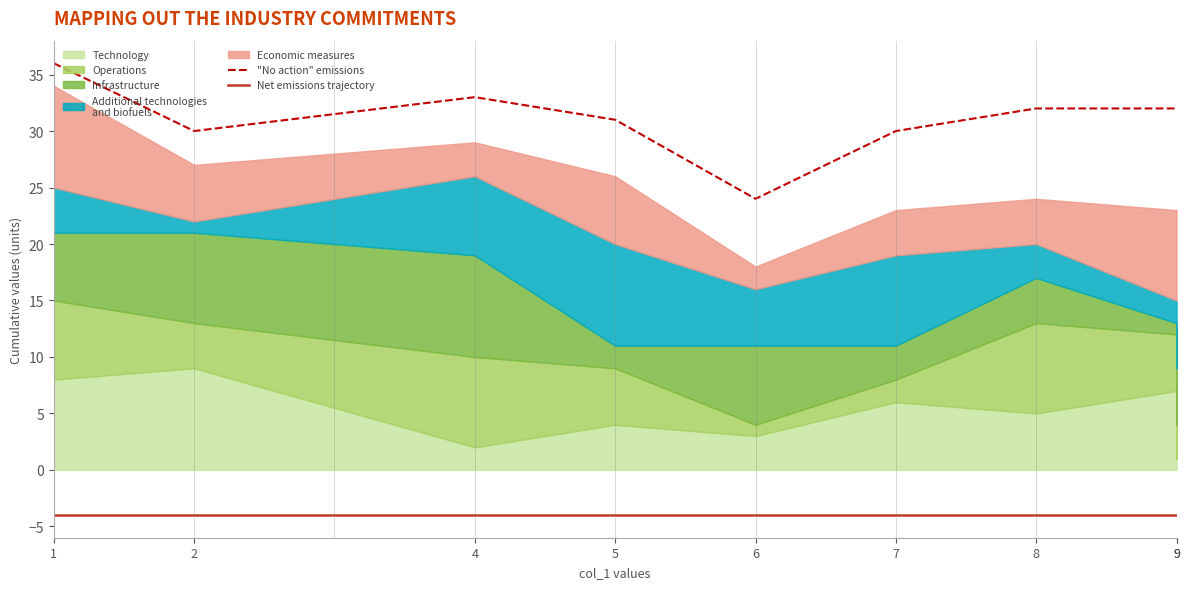

Which category has the lowest value in the Net emissions trajectory series?

1